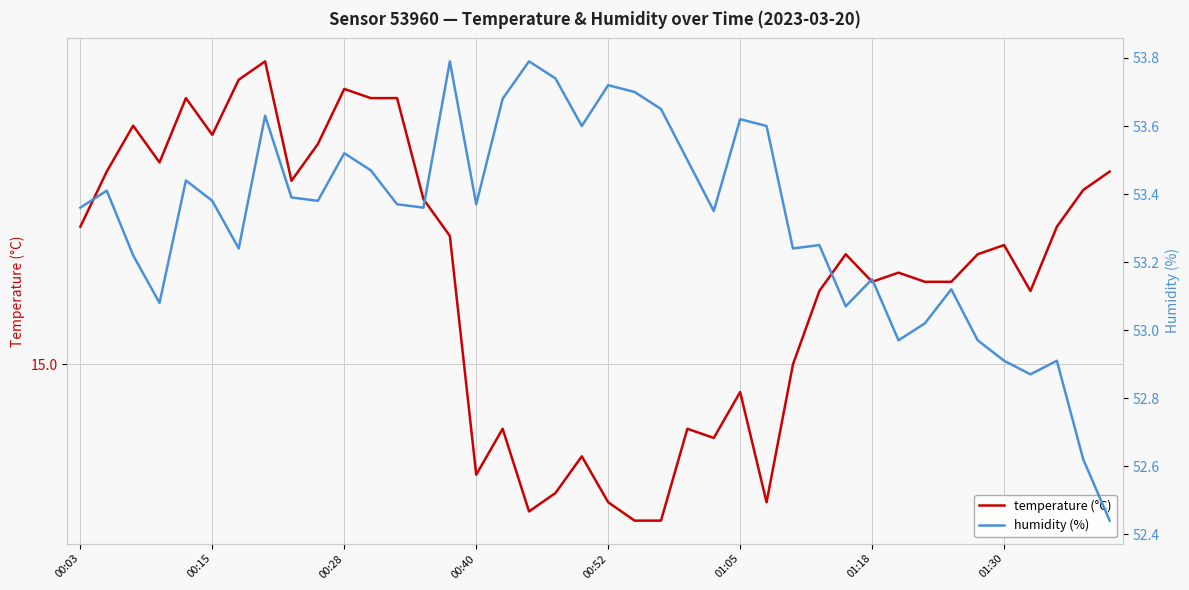

Does the chart display data point markers on the line(s)?

No